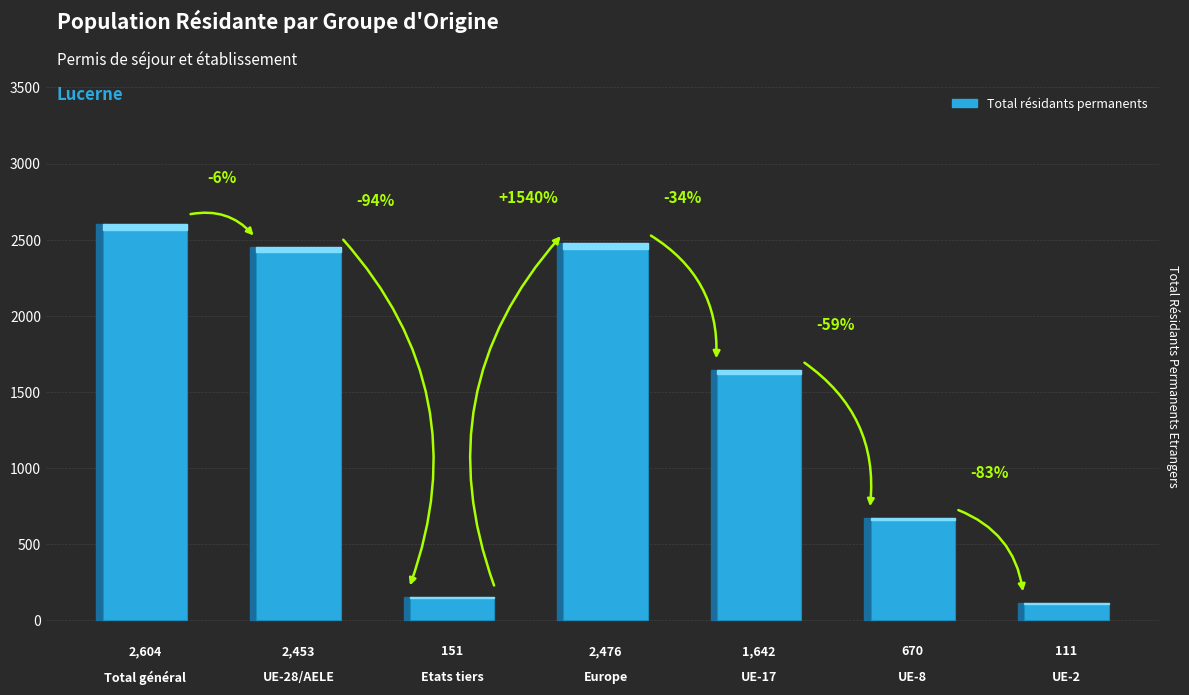

Reading left to right, transcribe all the data shown in this chart.

2604	2453	151	2476	1642	670	111